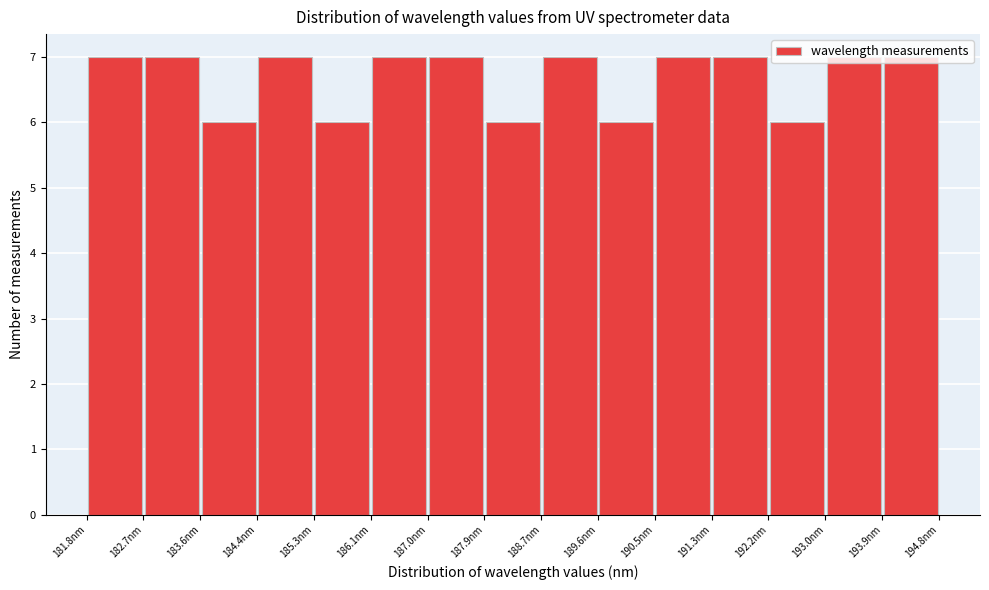

Reading left to right, list every bar in this chart as the range it spans on the x-axis followed by its height. Neither the bar edges nor the heights are printed on the chart, so give them approximately, as read against the axes.

181.8 to 182.7: 7
182.7 to 183.6: 7
183.6 to 184.4: 6
184.4 to 185.3: 7
185.3 to 186.1: 6
186.1 to 187.0: 7
187.0 to 187.9: 7
187.9 to 188.7: 6
188.7 to 189.6: 7
189.6 to 190.5: 6
190.5 to 191.3: 7
191.3 to 192.2: 7
192.2 to 193.0: 6
193.0 to 193.9: 7
193.9 to 194.8: 7